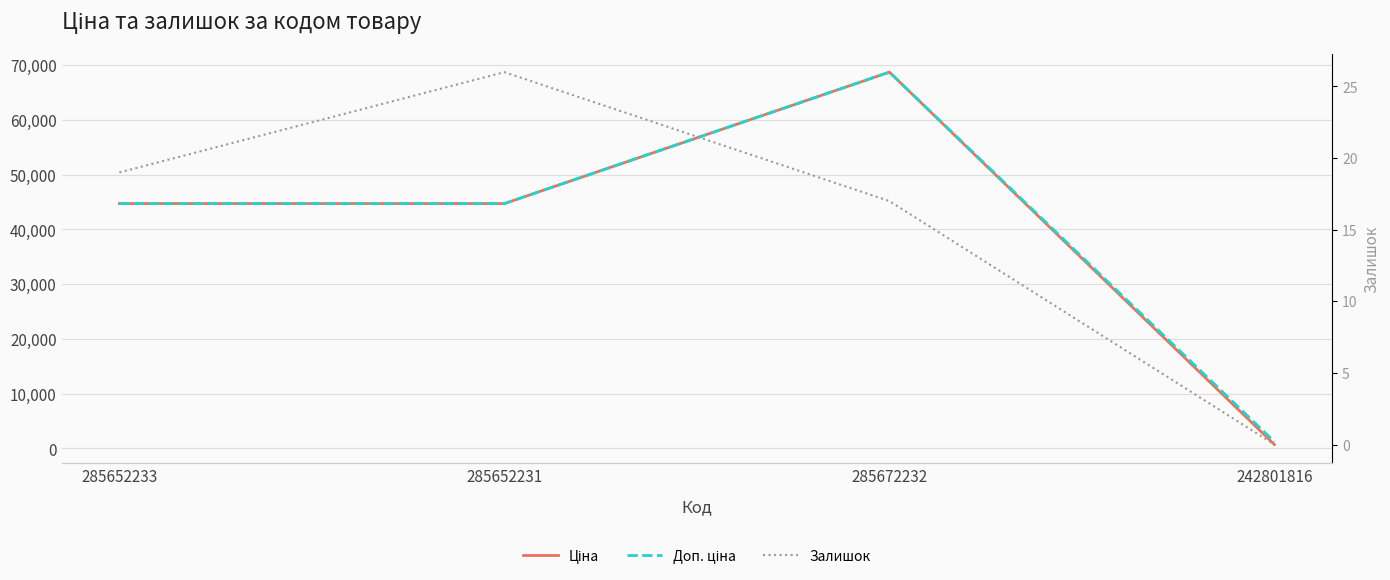

Is it true that Доп. ціна equals 44729.8 at 285652233?

True